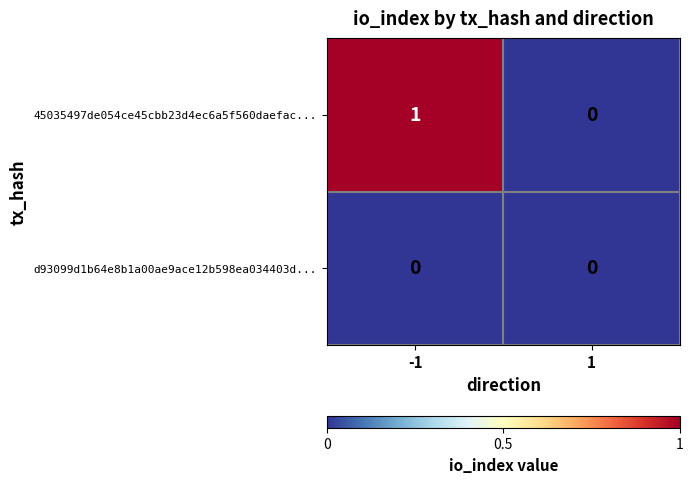

Which series has the largest total across all categories?

45035497de054ce45cbb23d4ec6a5f560daefac...